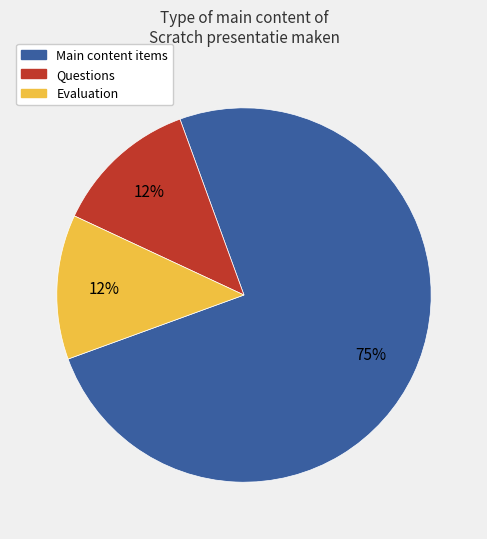

Does any single category account for the majority?

Yes